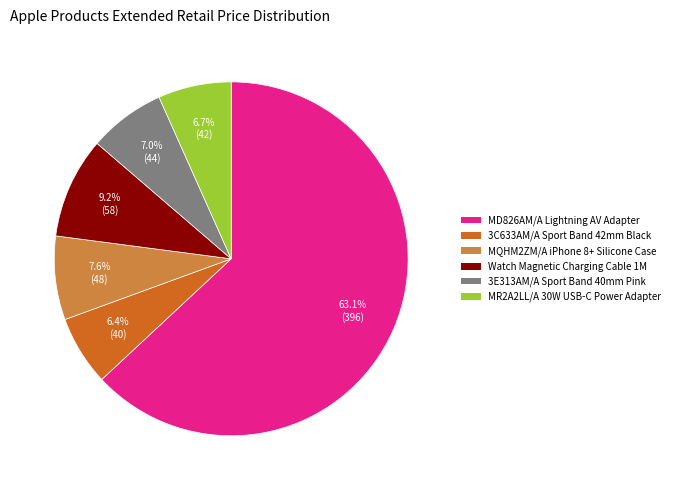

Is there any slice that represents more than half of the pie?

Yes